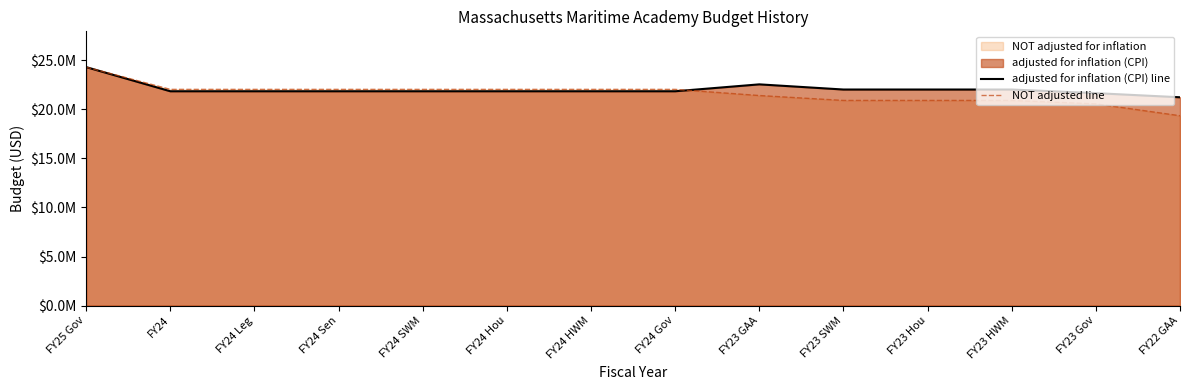

The value of NOT adjusted line at FY24 Leg is 7735291. True or false?

False